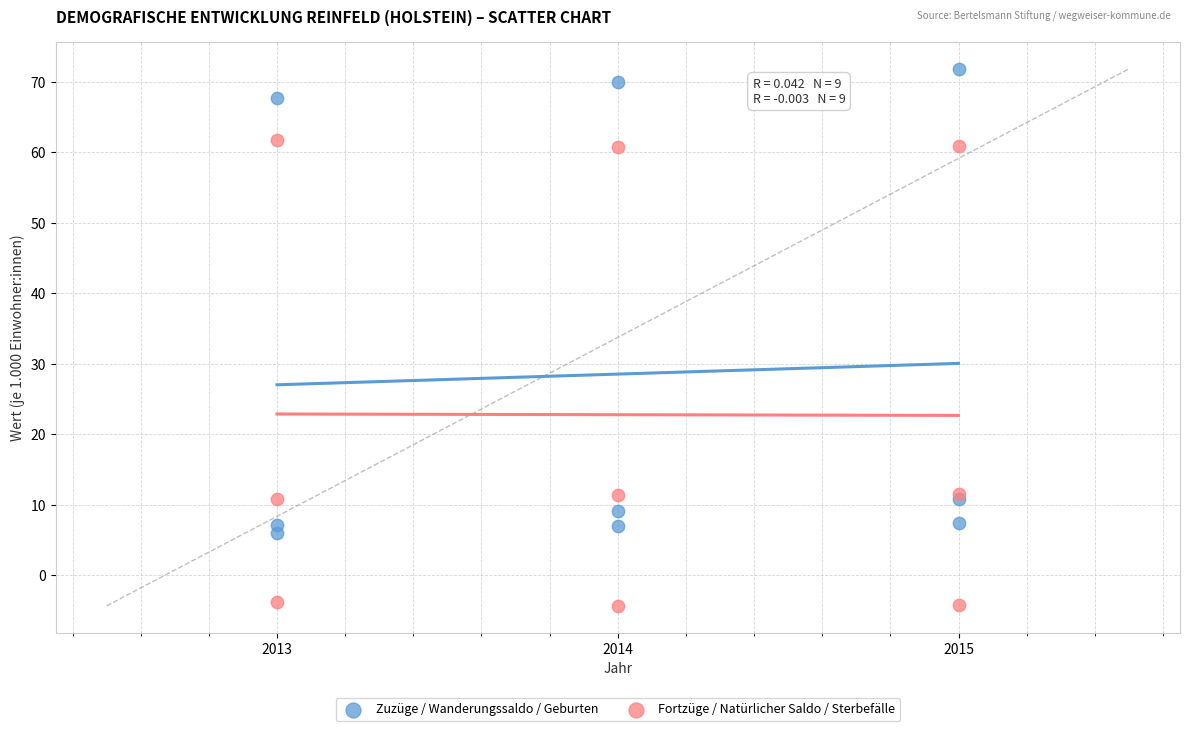

Which series reaches the maximum Y coordinate?

Zuzüge / Wanderungssaldo / Geburten